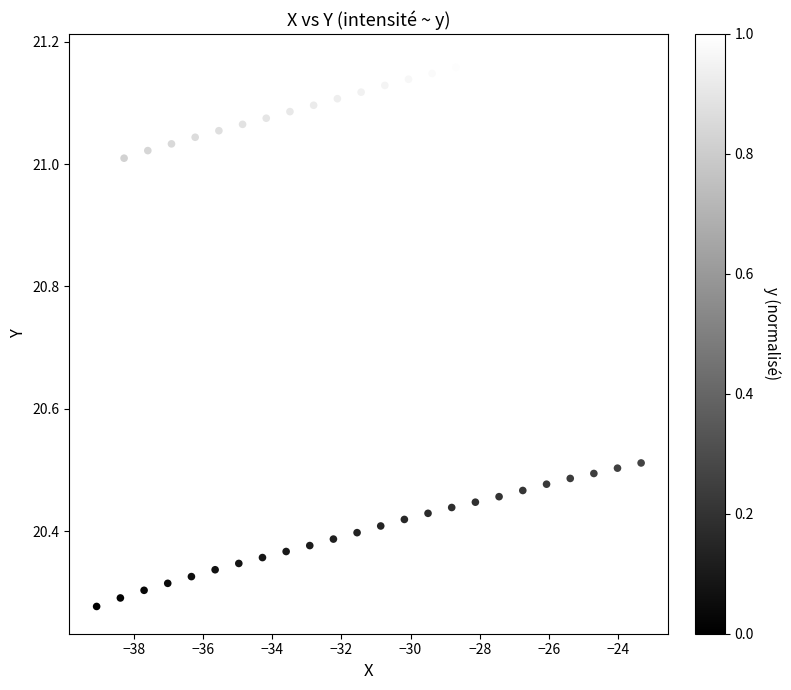

What is the range of Y values (max minus min)?

0.9